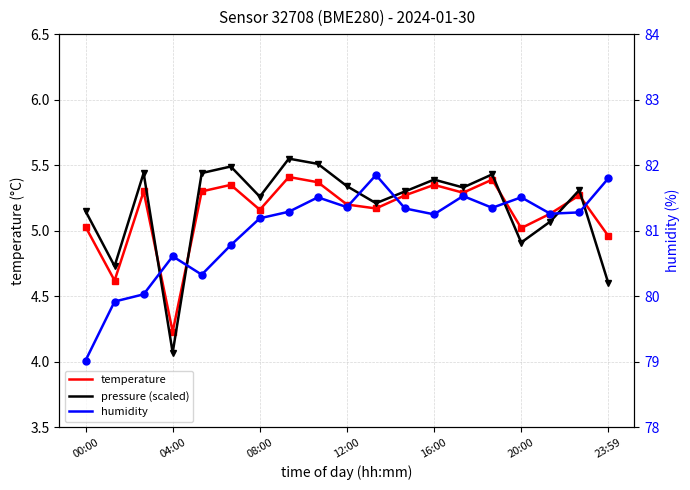

Count the number of data series in this chart.

3